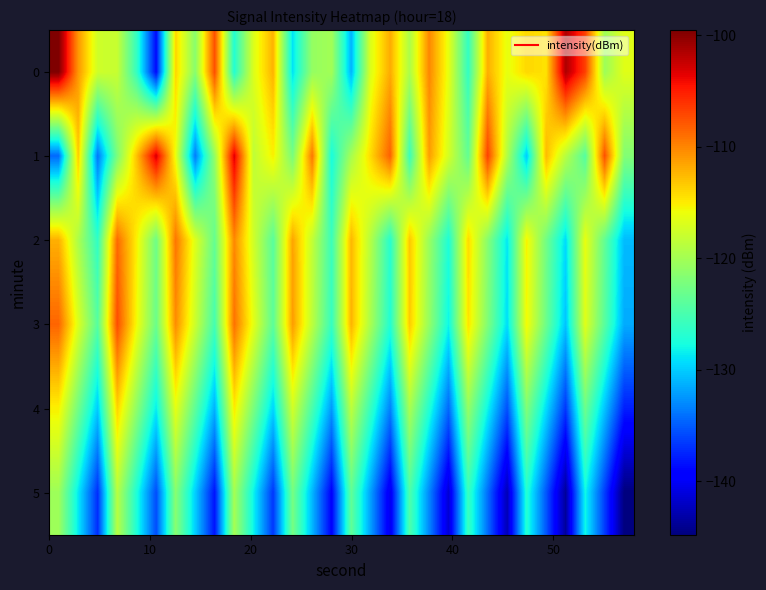

Rank the series by their maximum value, from lowest to highest.

5, 4, 2, 3, 1, 0